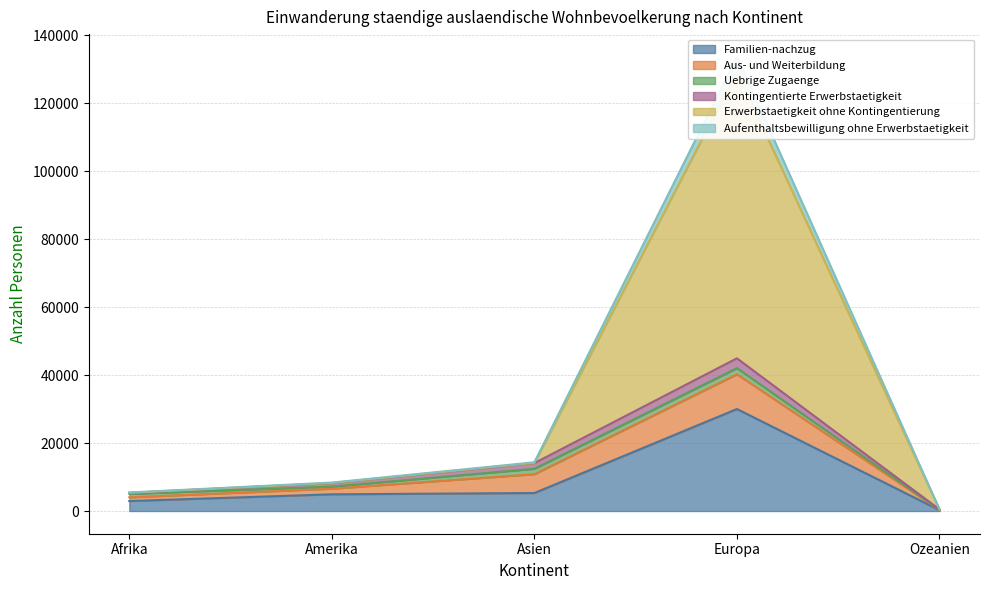

What is the difference between the maximum and minimum values in the Familien-nachzug series?

29762